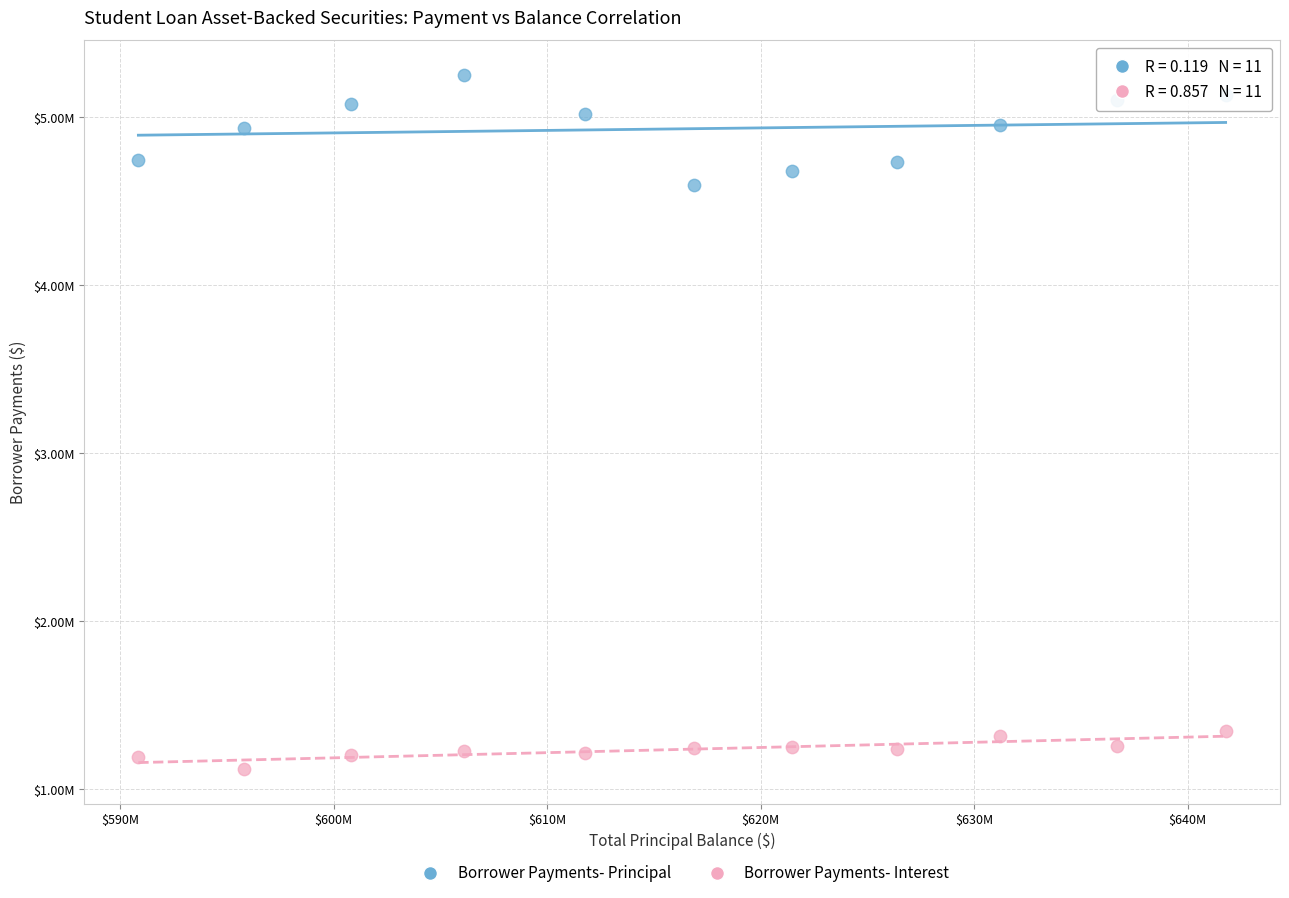

What are all the series names shown in the legend?

Borrower Payments- Principal, Borrower Payments- Interest